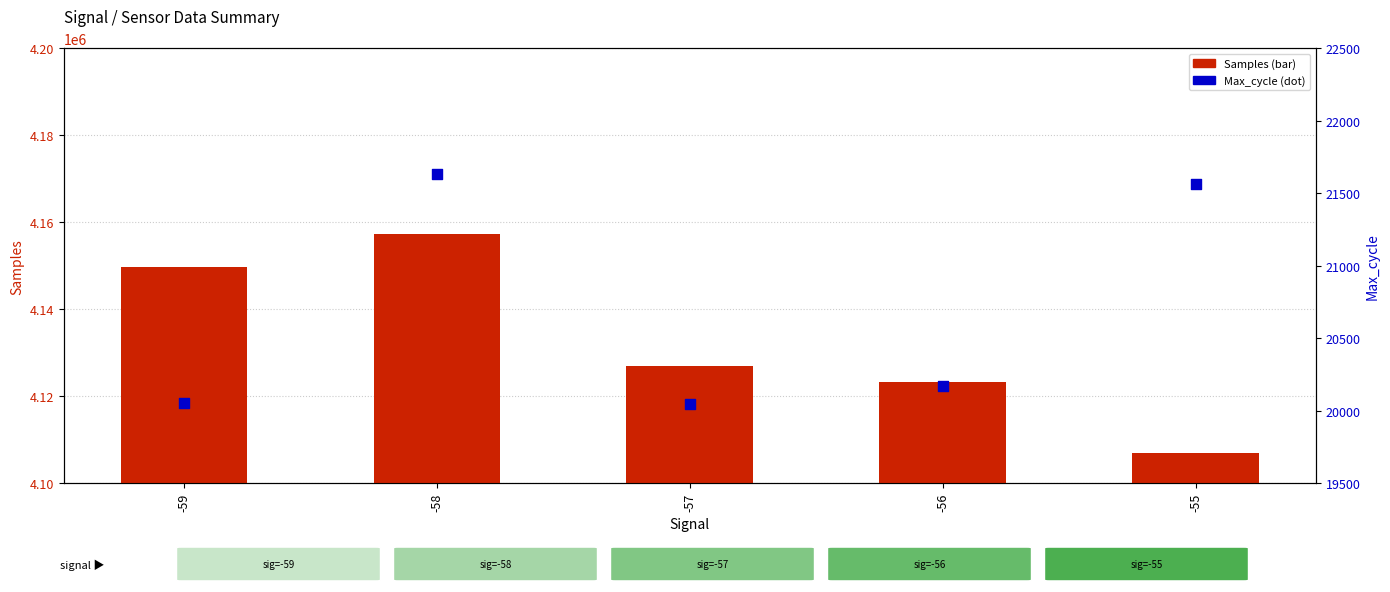

At which category is the sum across all series the highest?

-58